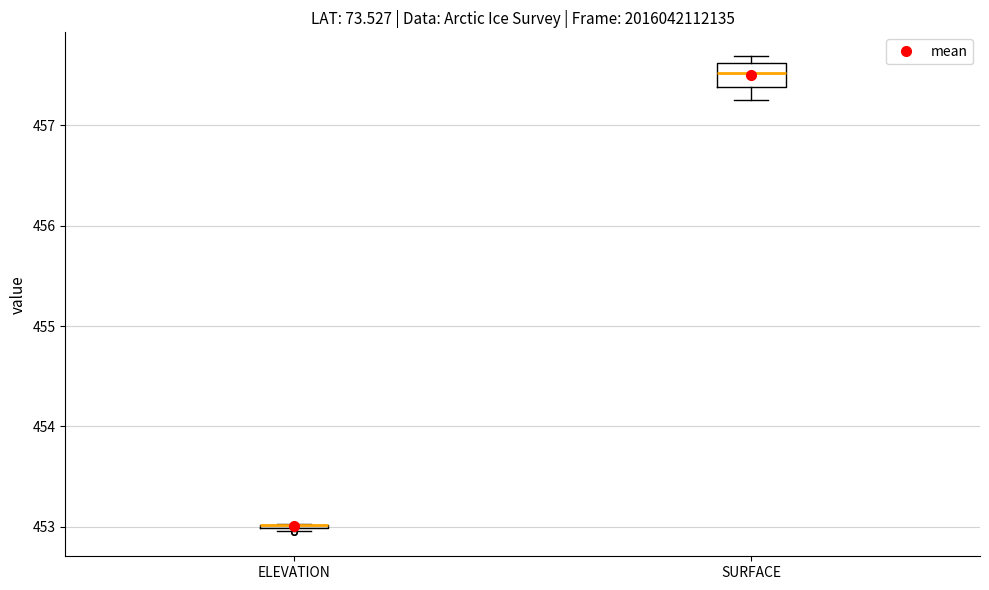

Reading left to right, transcribe this box plot: for each box, give where its median line is, the range the box spans, and where its two whiskers end, as read against the y-axis. The values are not printed on the chart, so give them approximately, as read against the axis.

ELEVATION: box collapsed to a line at 453.0, whiskers 453.0 to 453.0
SURFACE: median 457.5, box 457.4 to 457.6, whiskers 457.3 to 457.7